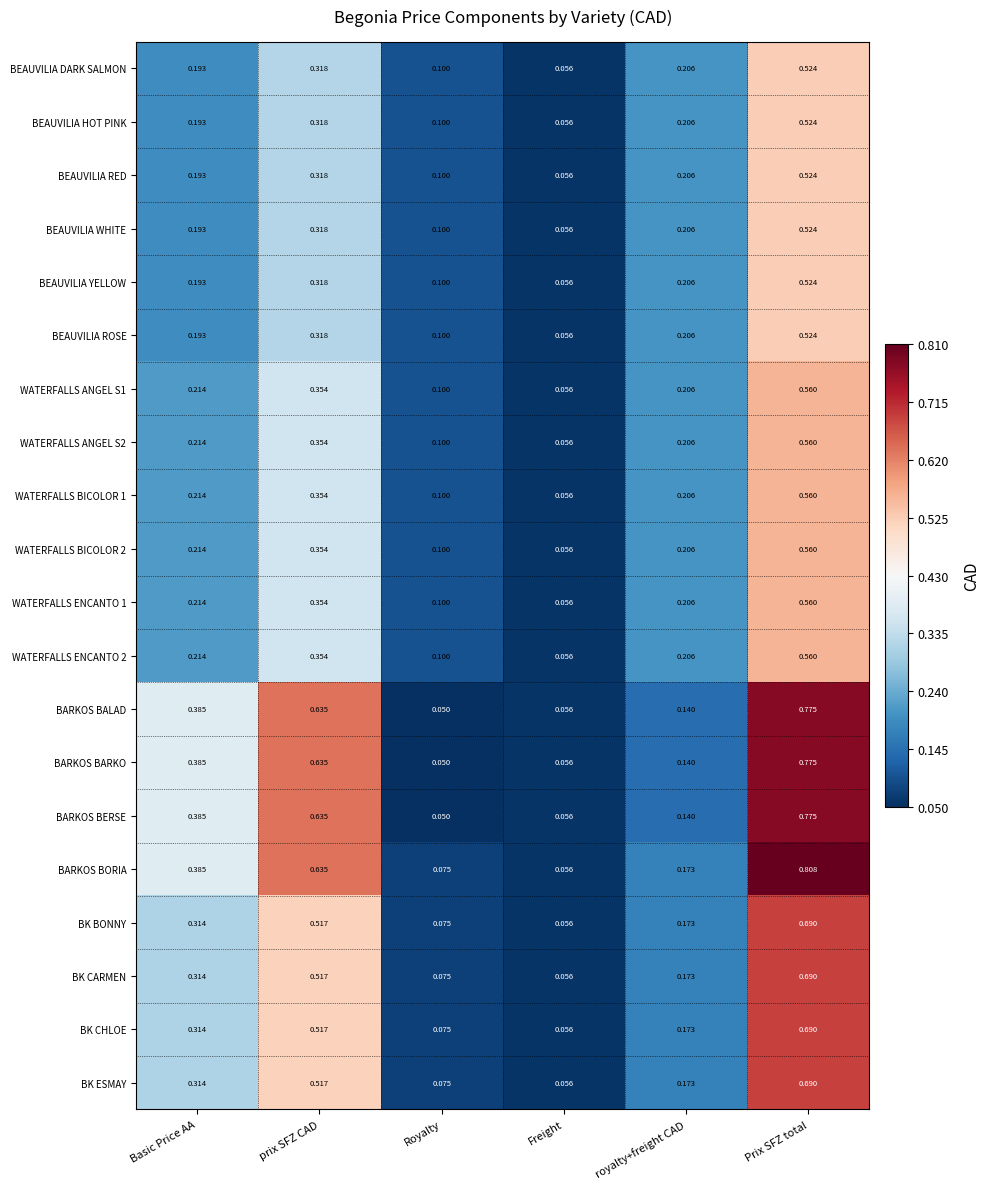

Which category has the highest value in the WATERFALLS BICOLOR 2 series?

Prix SFZ total